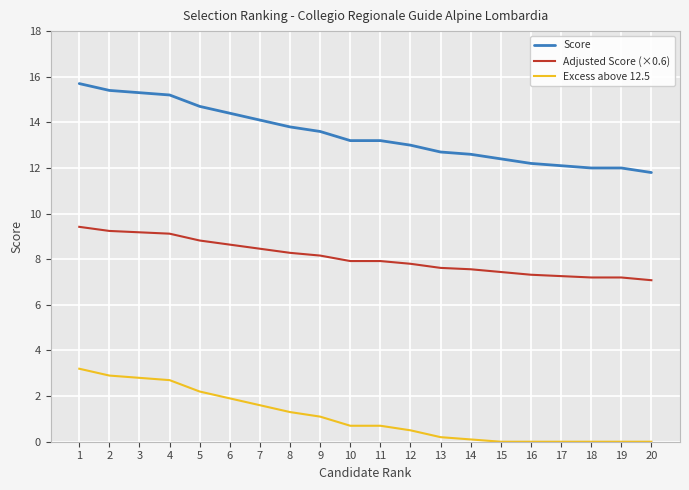

True or false: Score and Adjusted Score (×0.6) cross at least once.

False